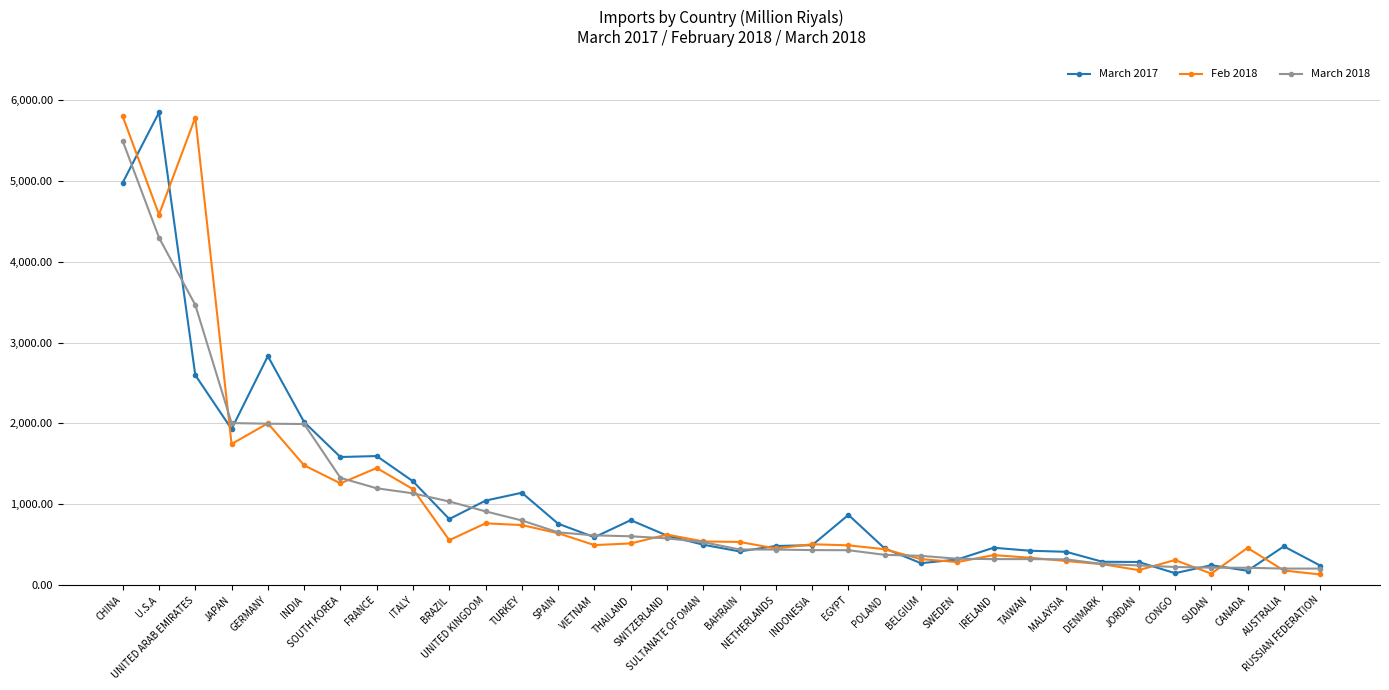

Between which two adjacent categories do March 2018 and March 2017 first intersect?

CHINA and U.S.A